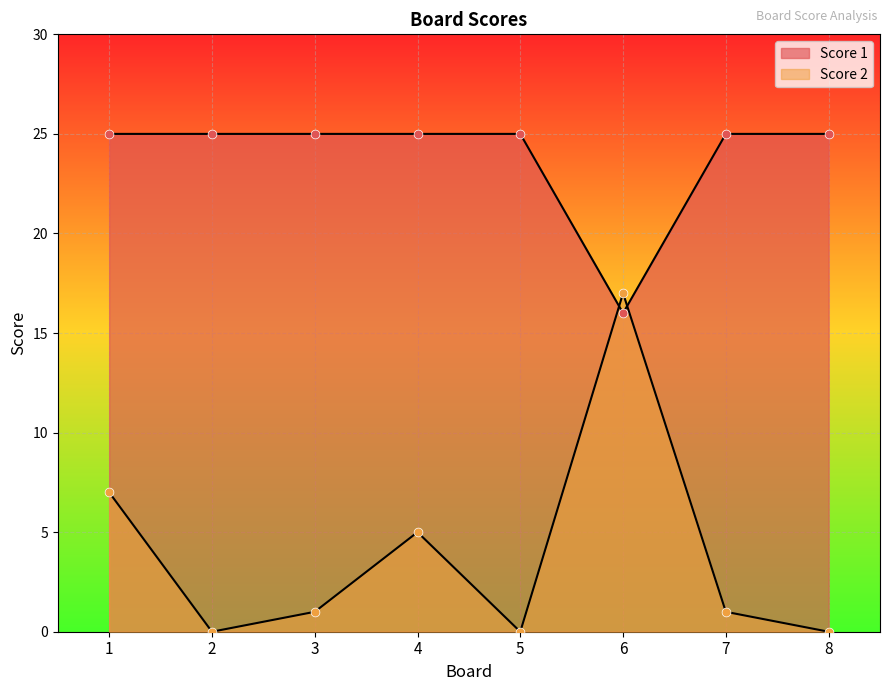

Which series reaches the minimum Y coordinate?

Score 2